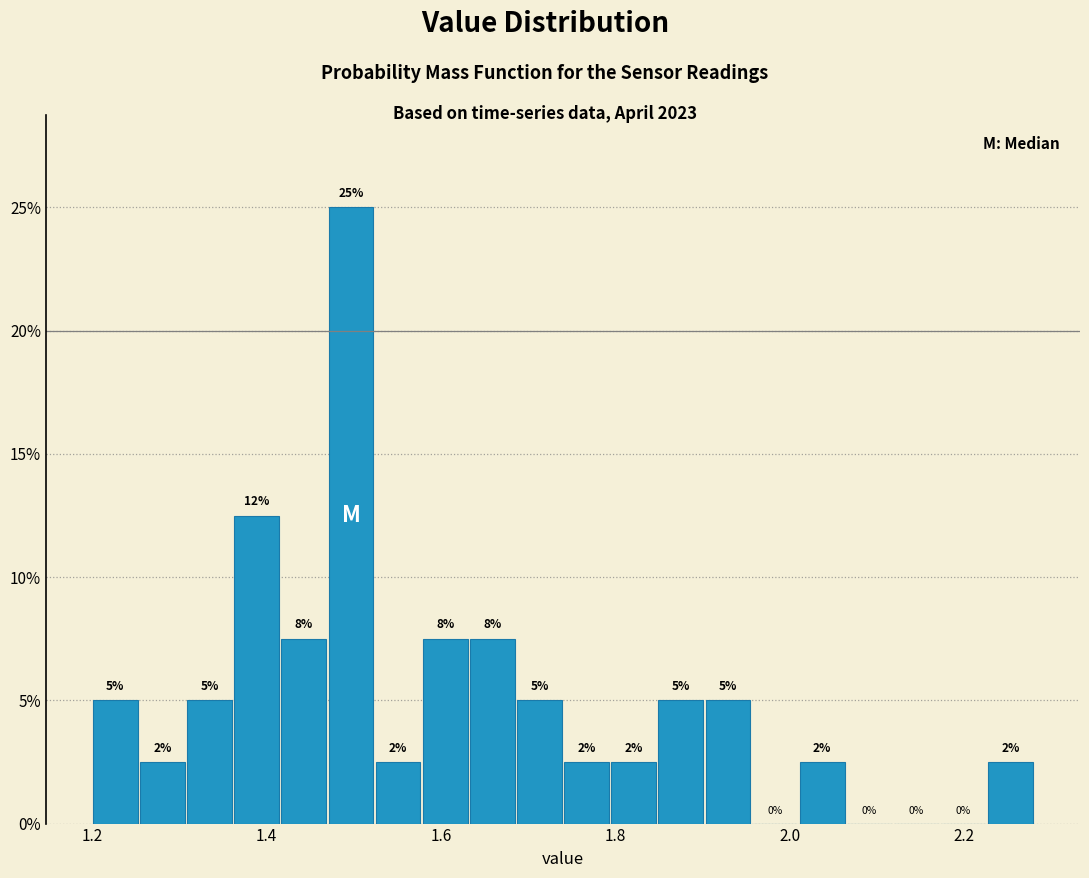

Around what value on the x-axis is the tallest bar? Give the approximate position of its centre, as read against the axis.

1.50